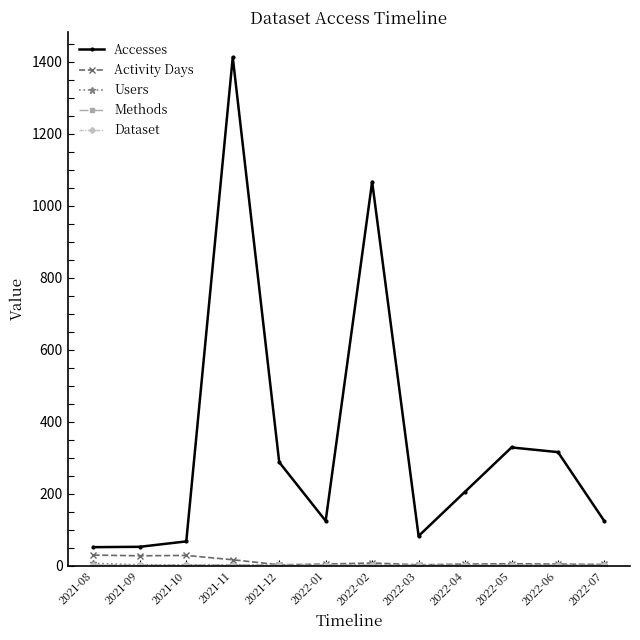

What is the label of the 8th point from the left?

2022-03